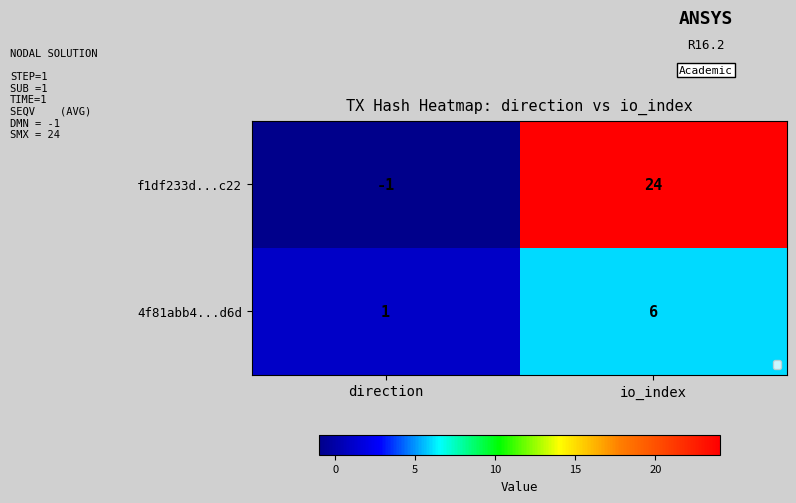

List the series in order of their peak value, highest first.

f1df233d...c22, 4f81abb4...d6d